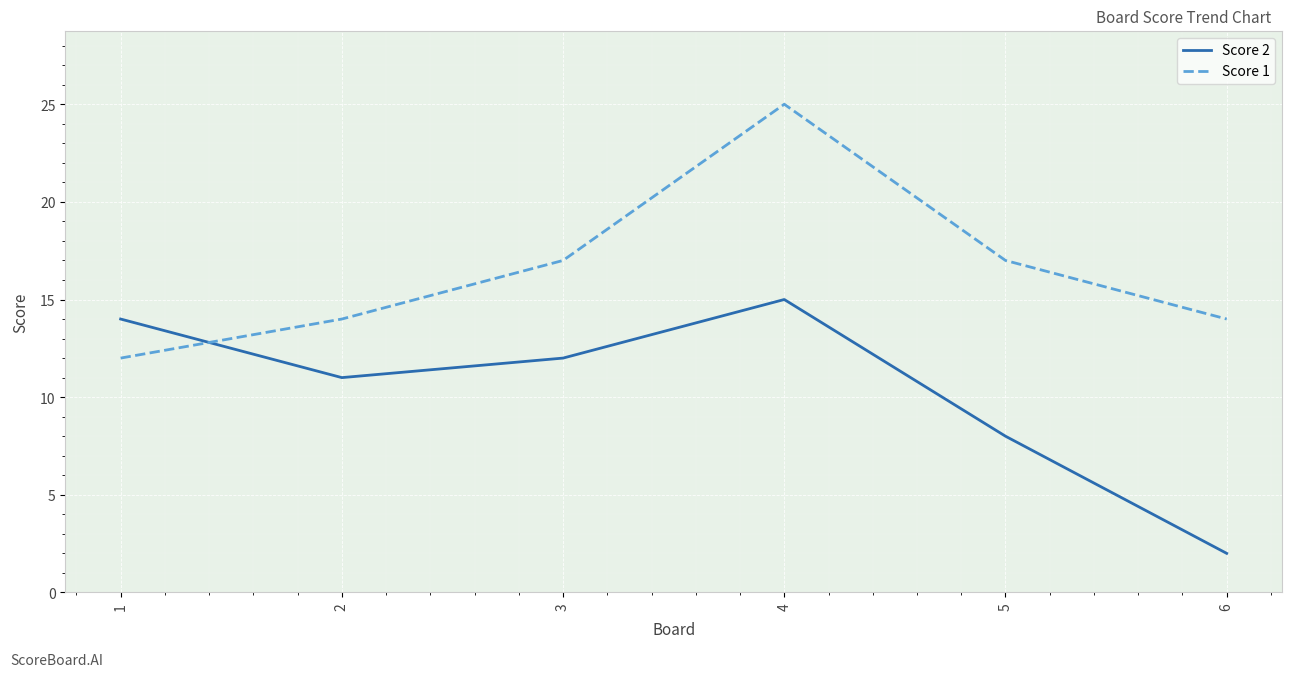

Which label corresponds to the largest value in the chart?

4